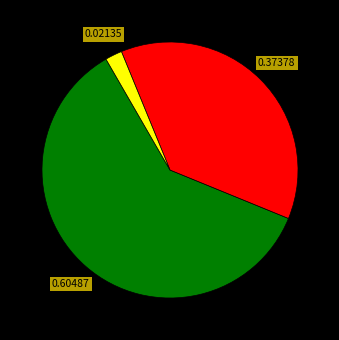

Is there any slice that represents more than half of the pie?

Yes